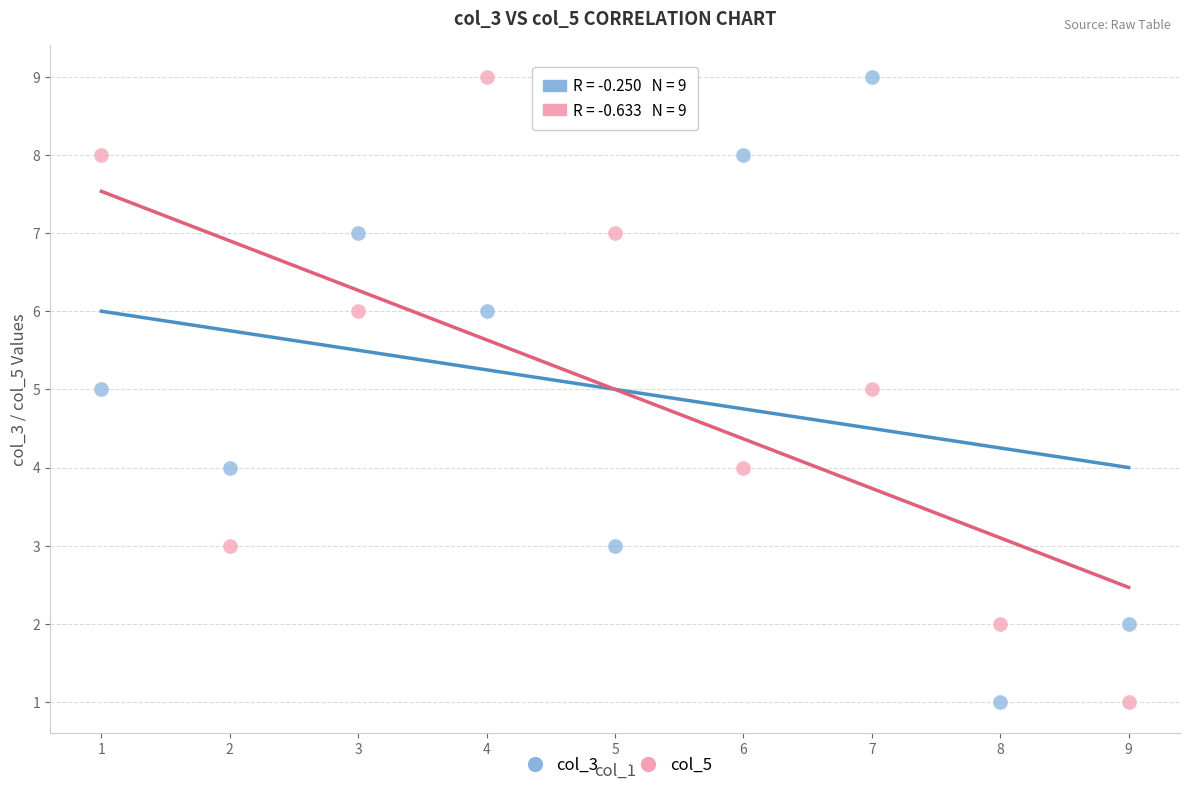

What is the X range (max minus min) for the scatter plot?

8